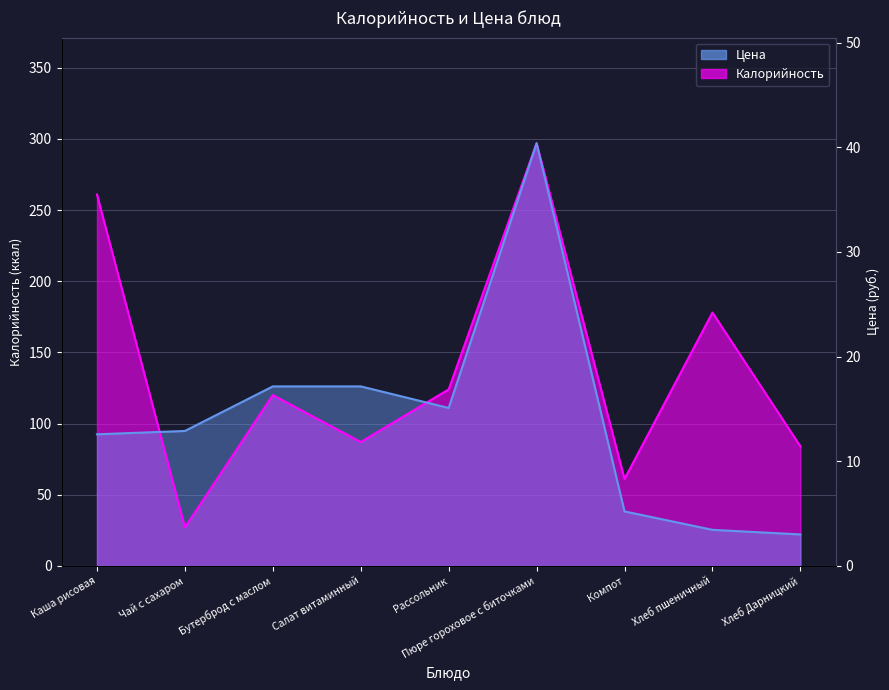

What position from the left is Каша рисовая?

1